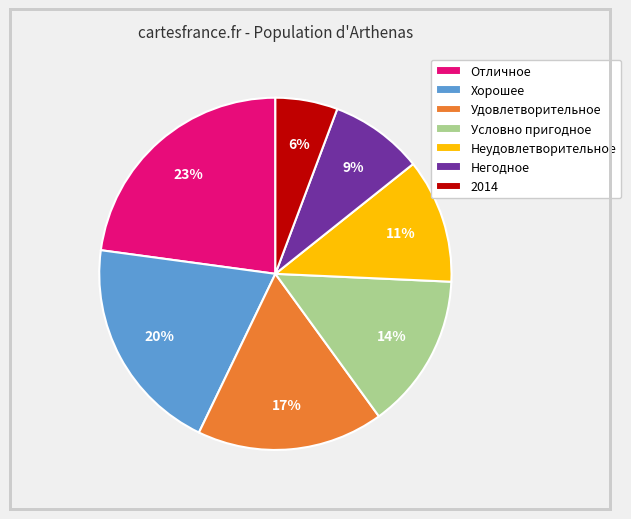

Does any single category account for the majority?

No